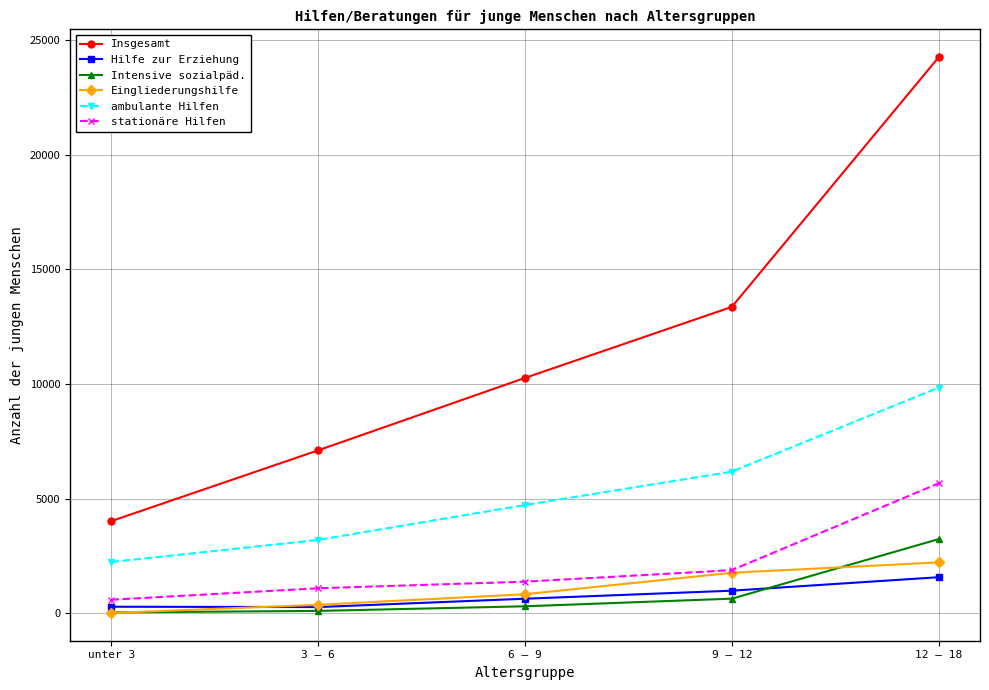

What is the label of the 5th point from the left?

12 – 18